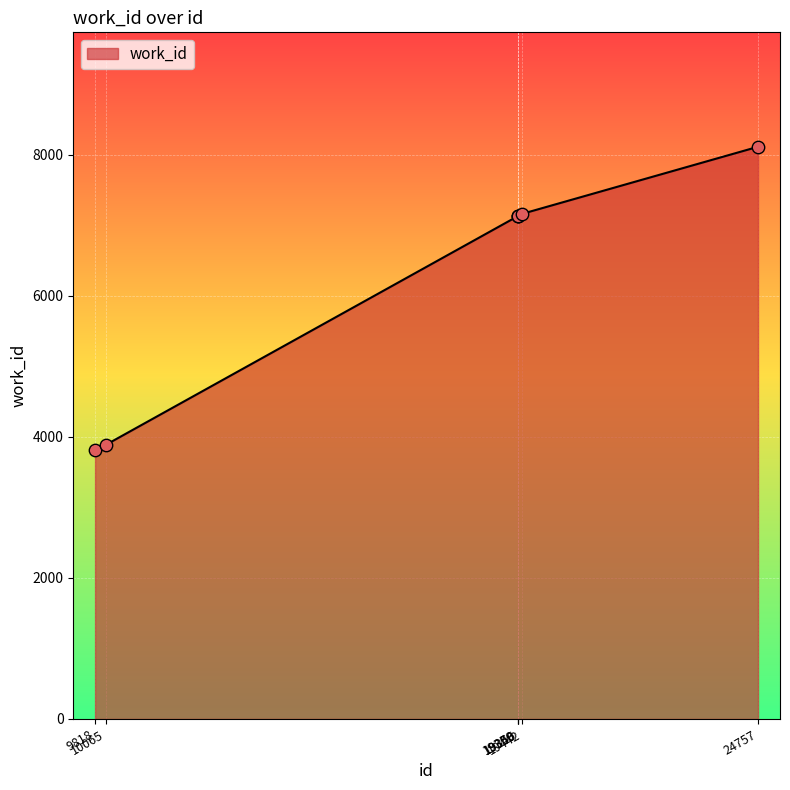

Approximately how many times larger is the value at 9818 compared to 24757?

0.5